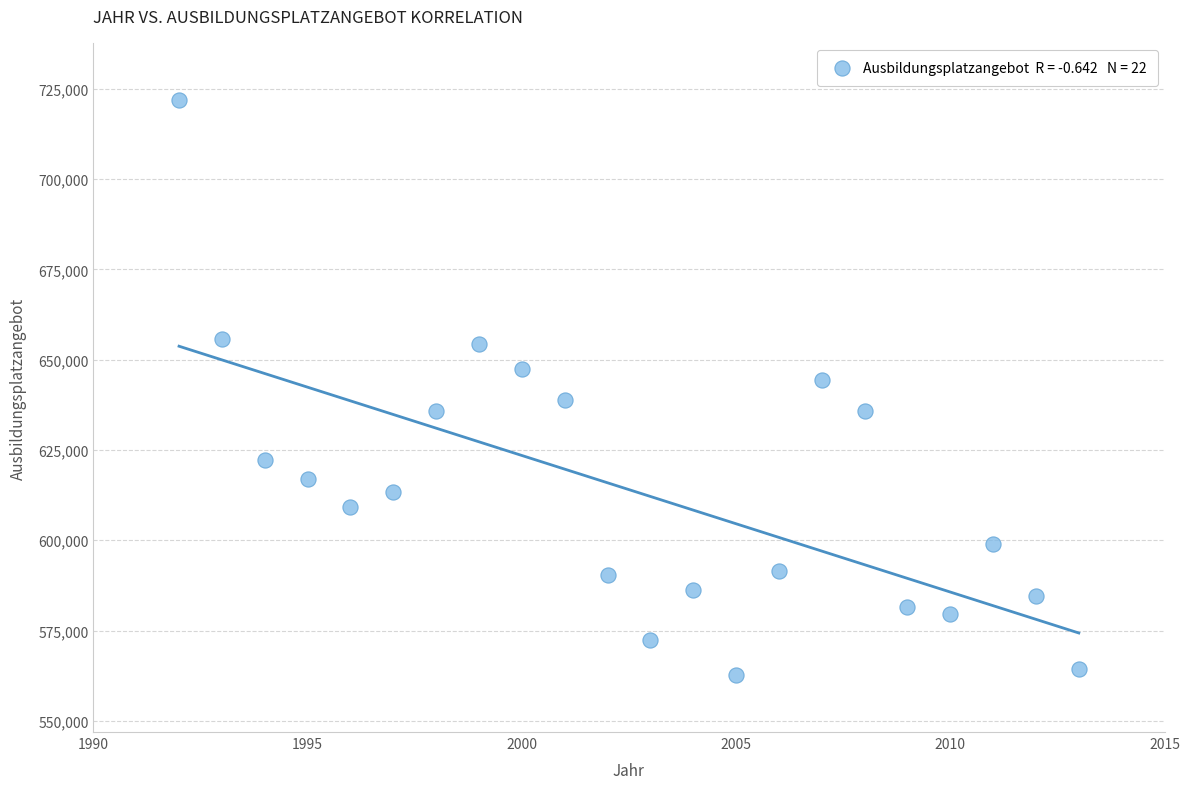

What is the range of Y values (max minus min)?

159009